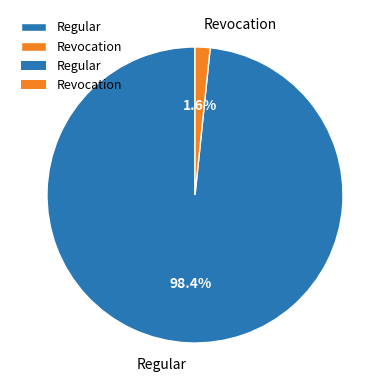

Does Revocation account for over 50% of the chart?

No